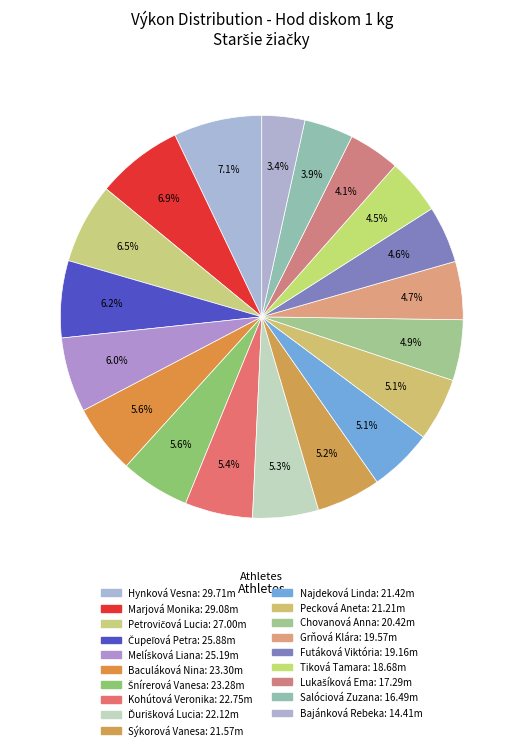

How many slices are in this pie chart?

19